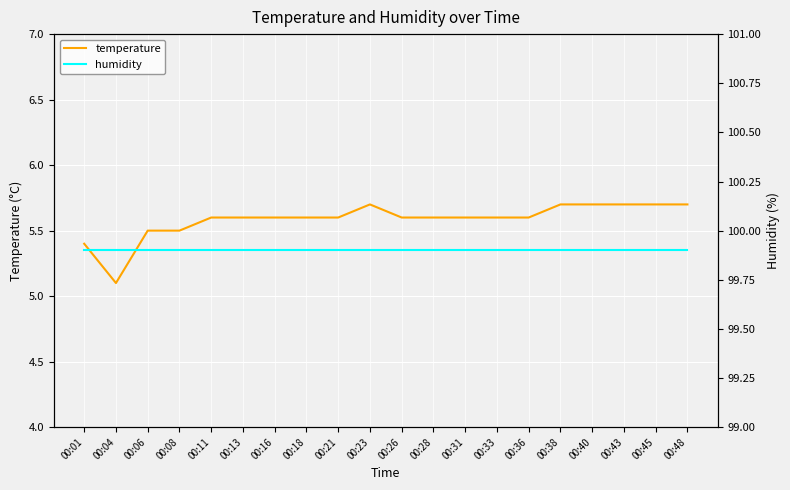

True or false: humidity has a value of 130.6 at 00:31.

False